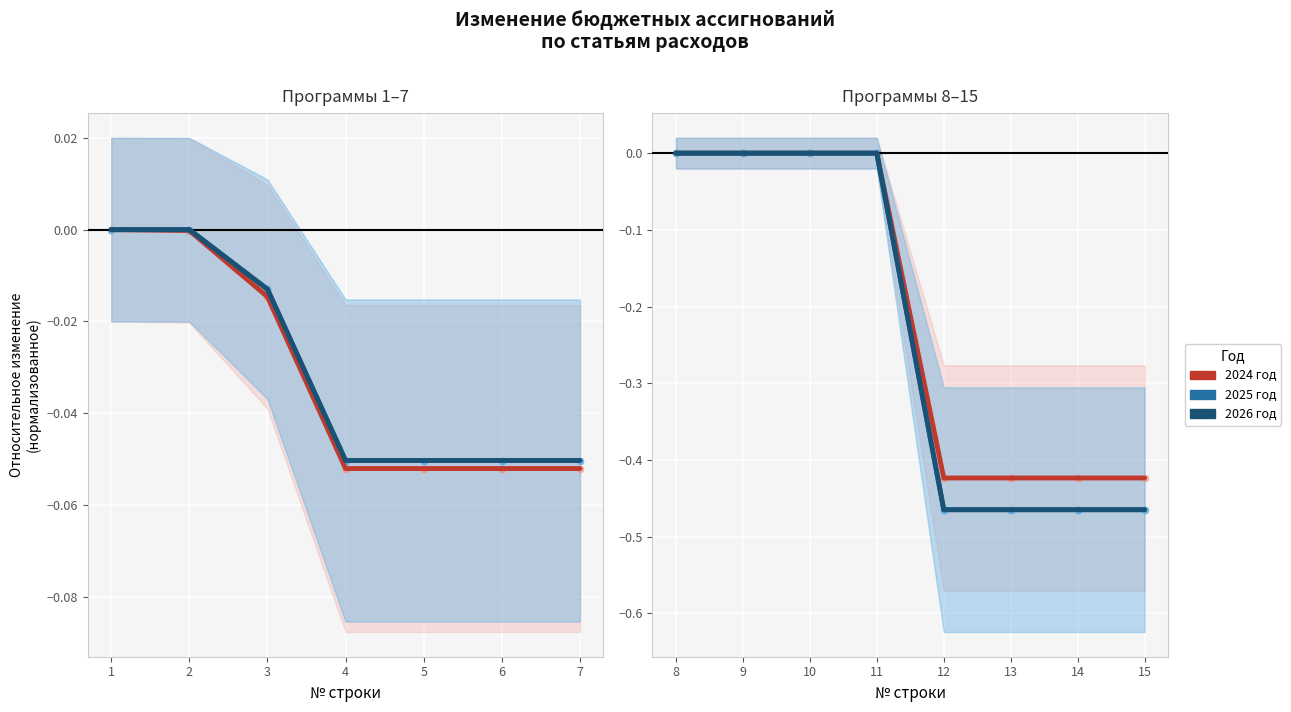

Which series contains the highest Y value?

2024 год